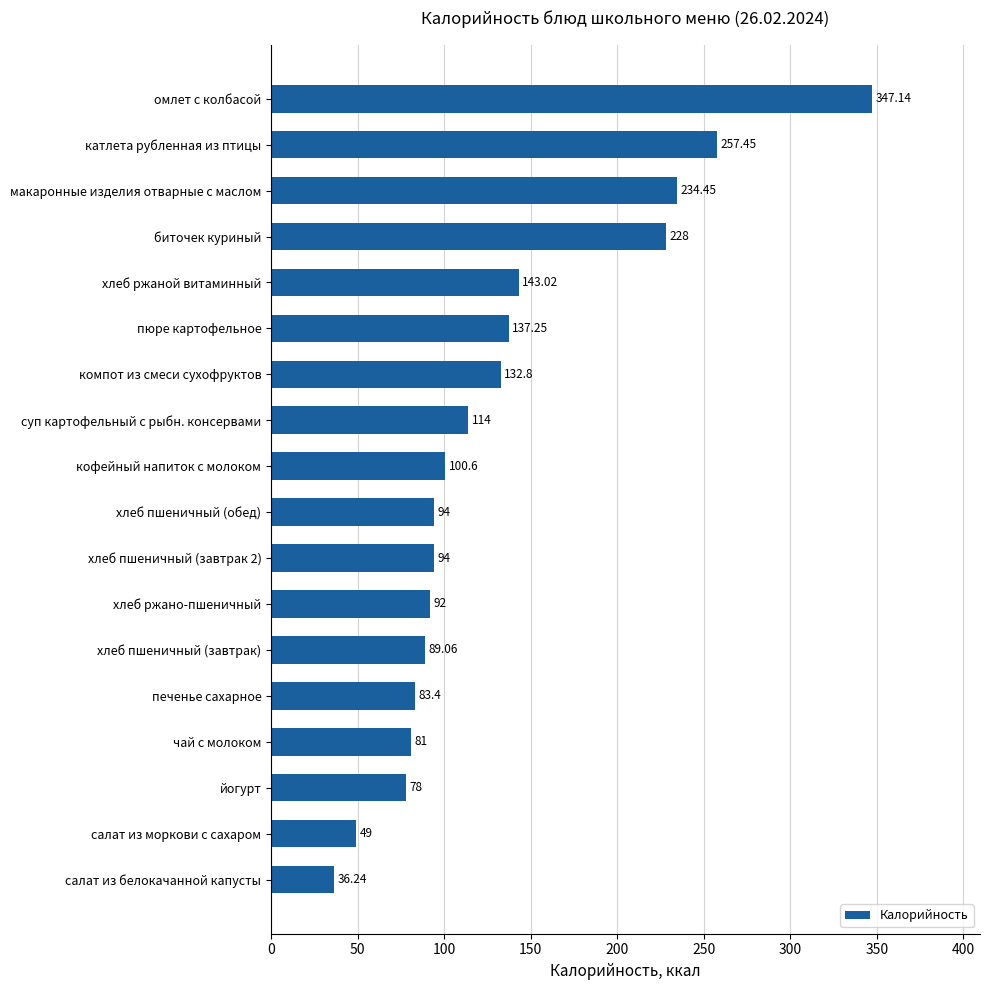

Count the number of values greater than 100.

9